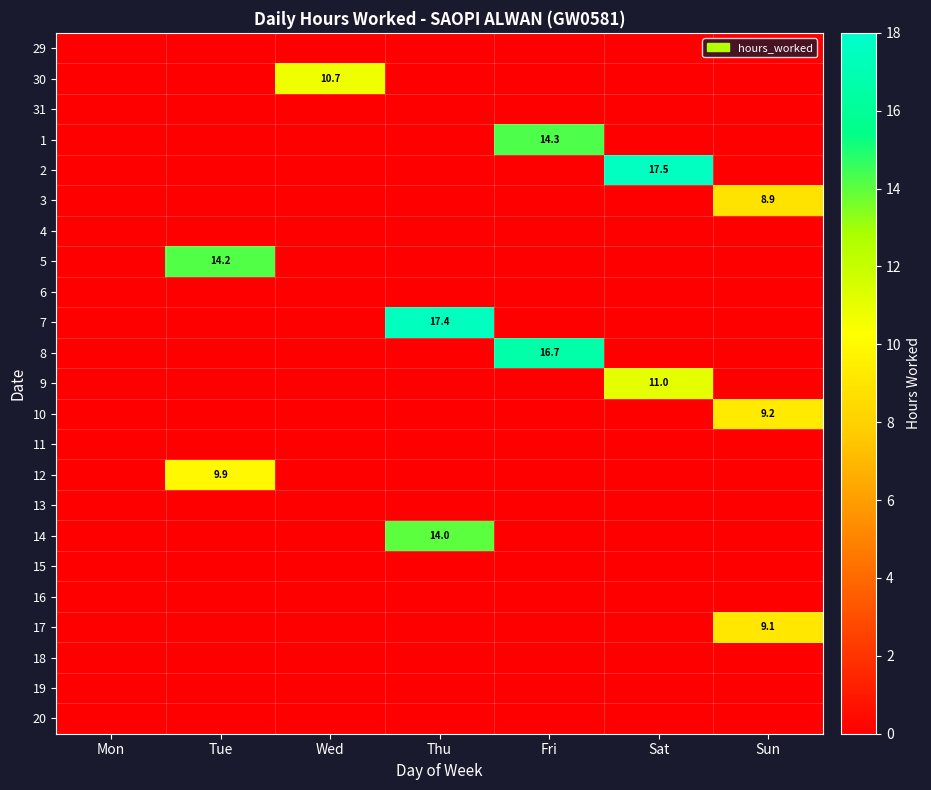

Count the 17 values in the range 0 to 1.

6